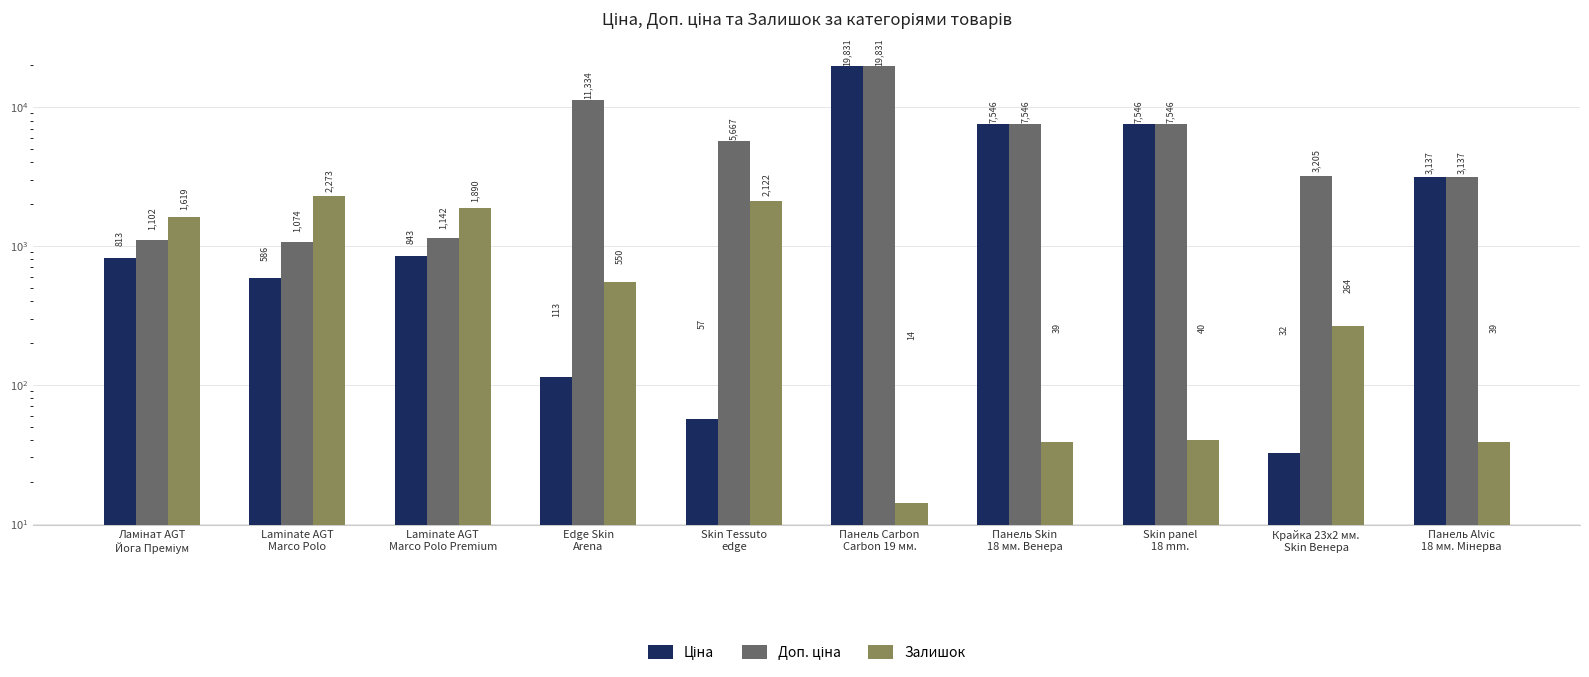

Which label corresponds to the largest value in the chart?

Панель Carbon
Carbon 19 мм.